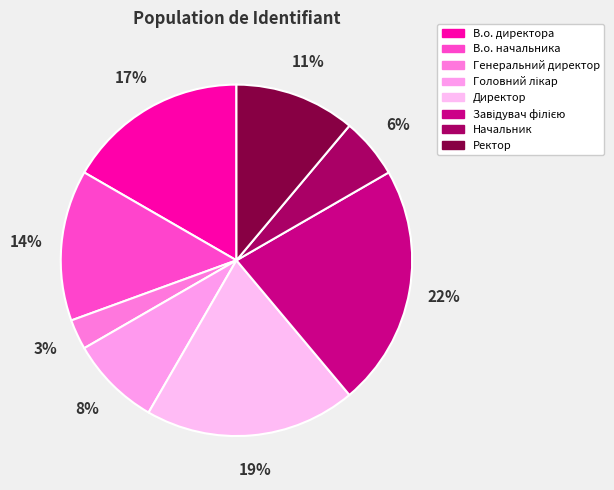

Is there a majority slice in this chart?

No